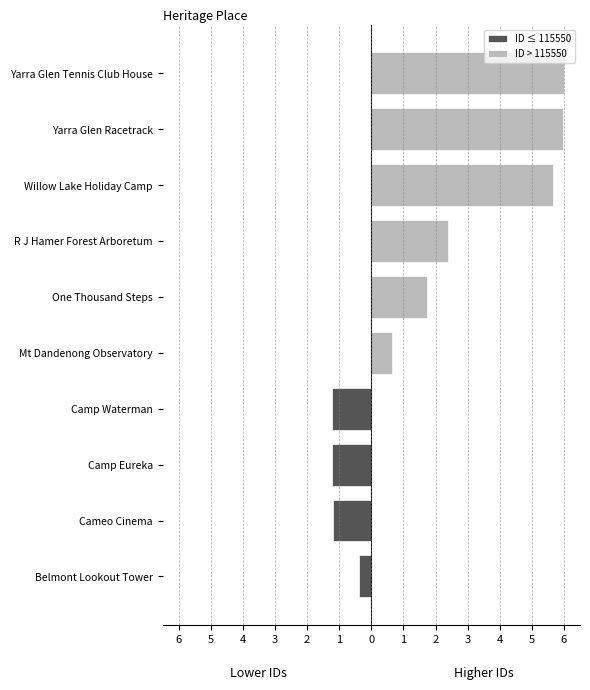

Which series has the widest spread of values?

ID > 115550